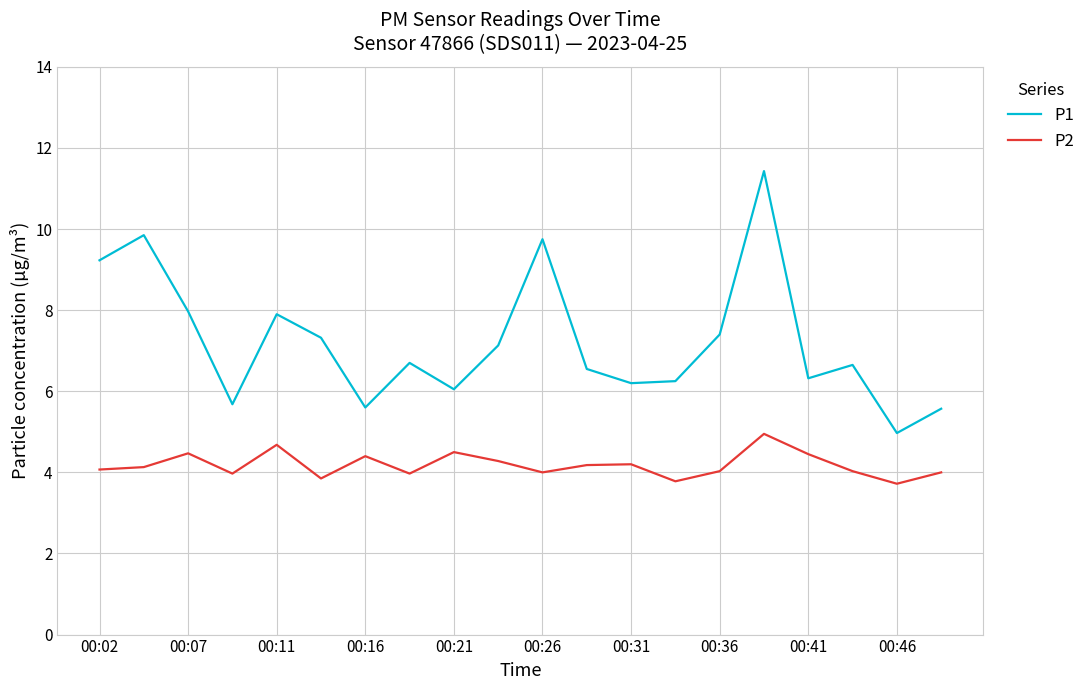

Rank the series by their maximum value, from highest to lowest.

P1, P2